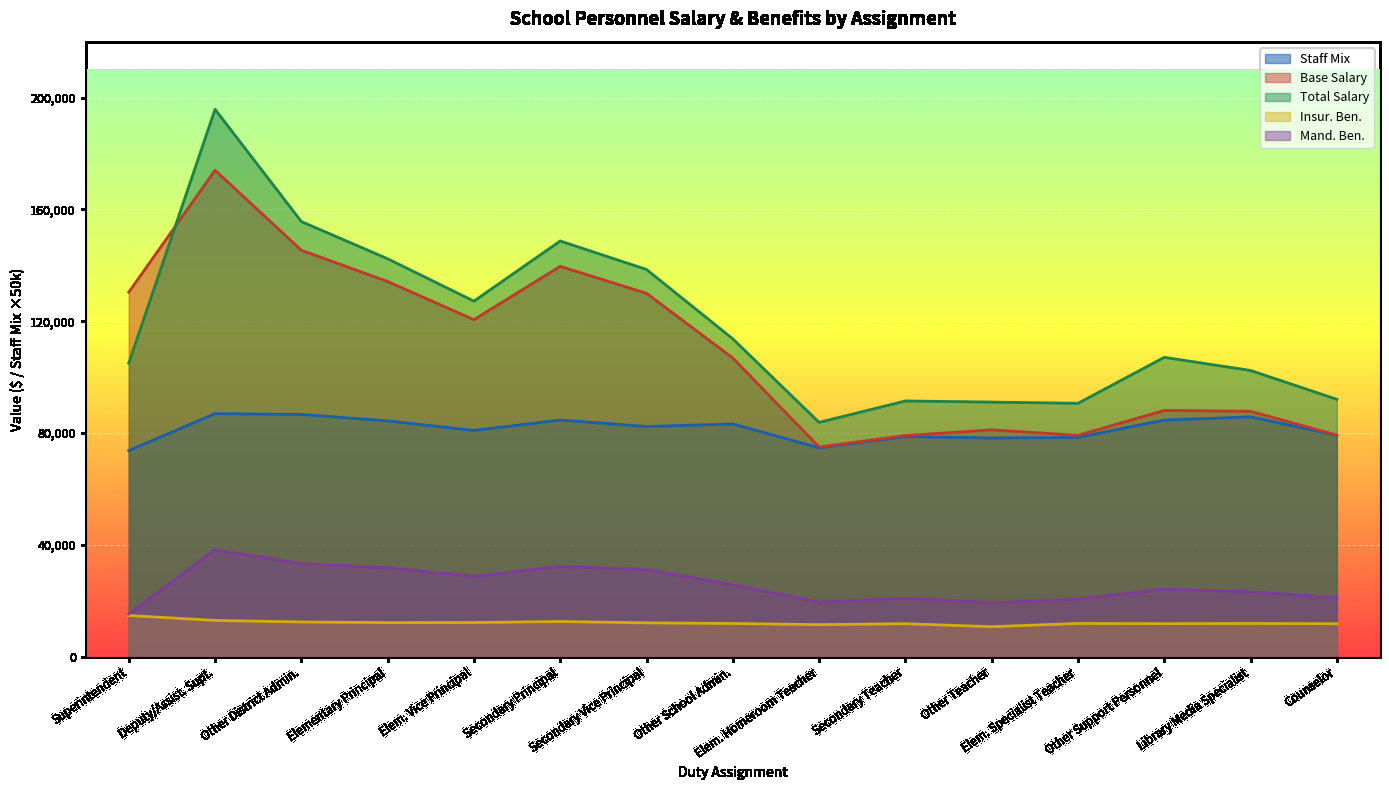

What is the sum of all Staff Mix values?

1223048.0